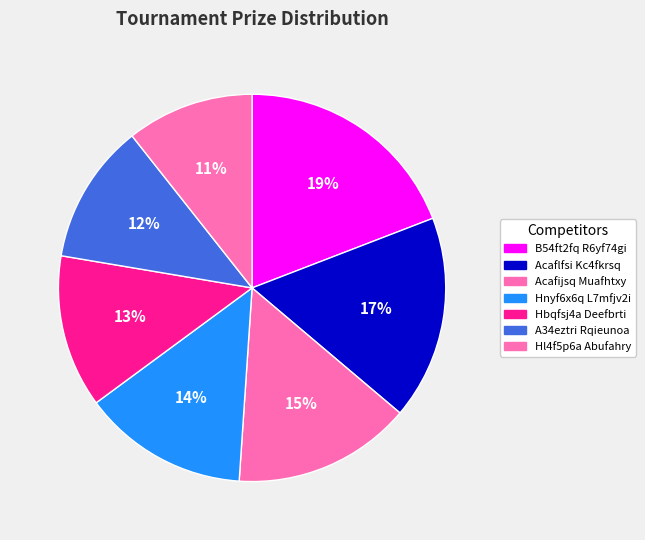

Does any single category account for the majority?

No